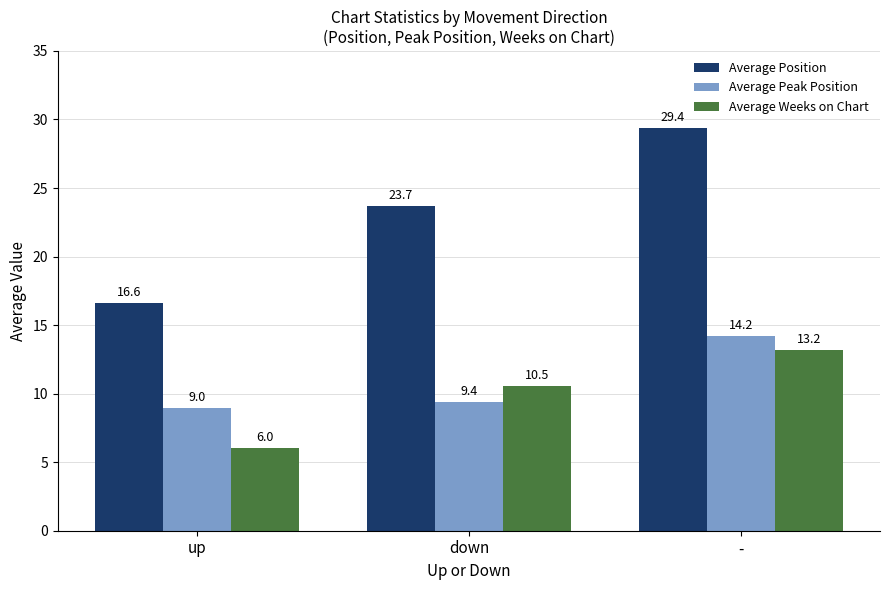

Reading left to right, list all the values displayed in this chart.

Average Position: up=16.6	down=23.7	-=29.4
Average Peak Position: up=9.0	down=9.4	-=14.2
Average Weeks on Chart: up=6.0	down=10.5	-=13.2